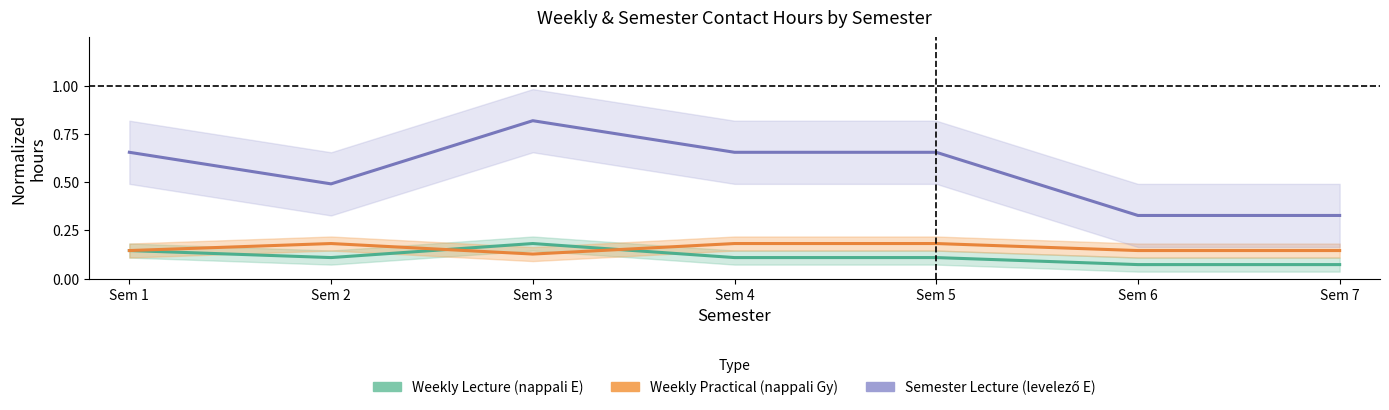

Where is the first local maximum for Weekly Lecture (nappali E)?

Sem 3